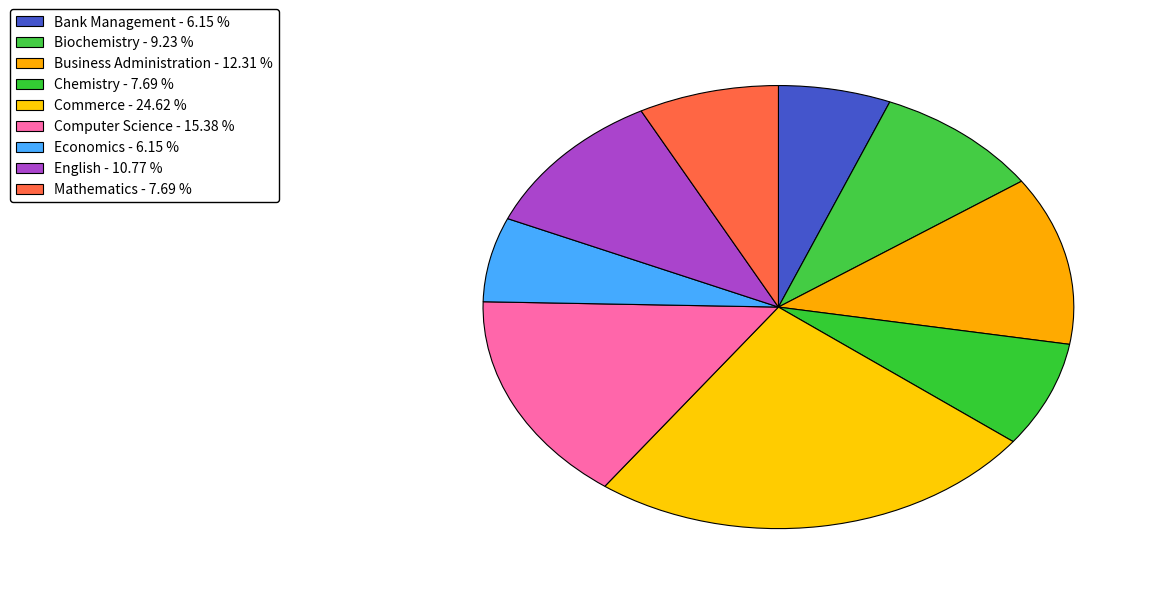

Does Computer Science represent more than half of the total?

No